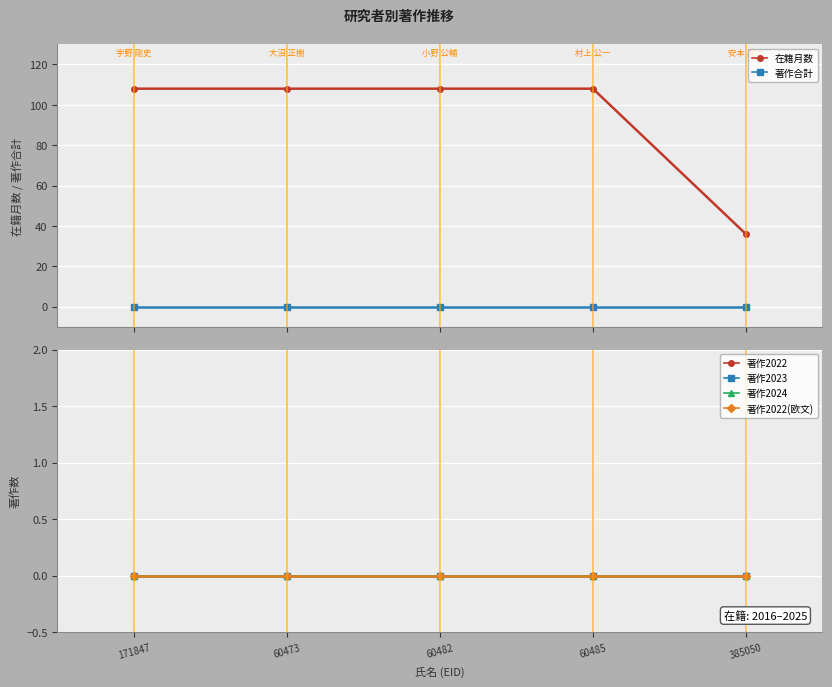

True or false: 著作2022 and 著作2024 cross at least once.

False